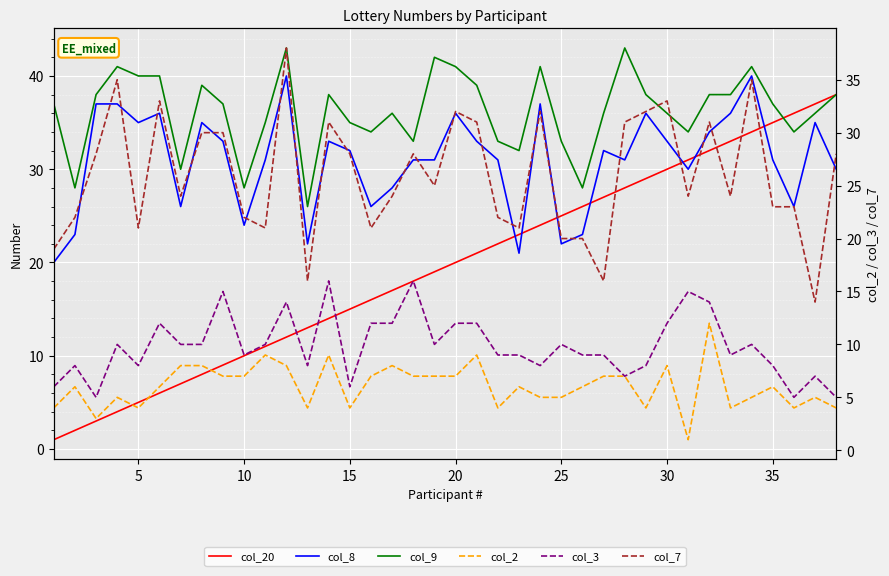

Reading left to right, list all the values displayed in this chart.

col_20: 1	2	3	4	5	6	7	8	9	10	11	12	13	14	15	16	17	18	19	20	21	22	23	24	25	26	27	28	29	30	31	32	33	34	35	36	37	38
col_8: 20	23	37	37	35	36	26	35	33	24	31	40	22	33	32	26	28	31	31	36	33	31	21	37	22	23	32	31	36	33	30	34	36	40	31	26	35	30
col_9: 37	28	38	41	40	40	30	39	37	28	35	43	26	38	35	34	36	33	42	41	39	33	32	41	33	28	36	43	38	36	34	38	38	41	37	34	36	38
col_2: 4	6	3	5	4	6	8	8	7	7	9	8	4	9	4	7	8	7	7	7	9	4	6	5	5	6	7	7	4	8	1	12	4	5	6	4	5	4
col_3: 6	8	5	10	8	12	10	10	15	9	10	14	8	16	6	12	12	16	10	12	12	9	9	8	10	9	9	7	8	12	15	14	9	10	8	5	7	5
col_7: 19	22	28	35	21	33	24	30	30	22	21	38	16	31	28	21	24	28	25	32	31	22	21	32	20	20	16	31	32	33	24	31	24	35	23	23	14	28